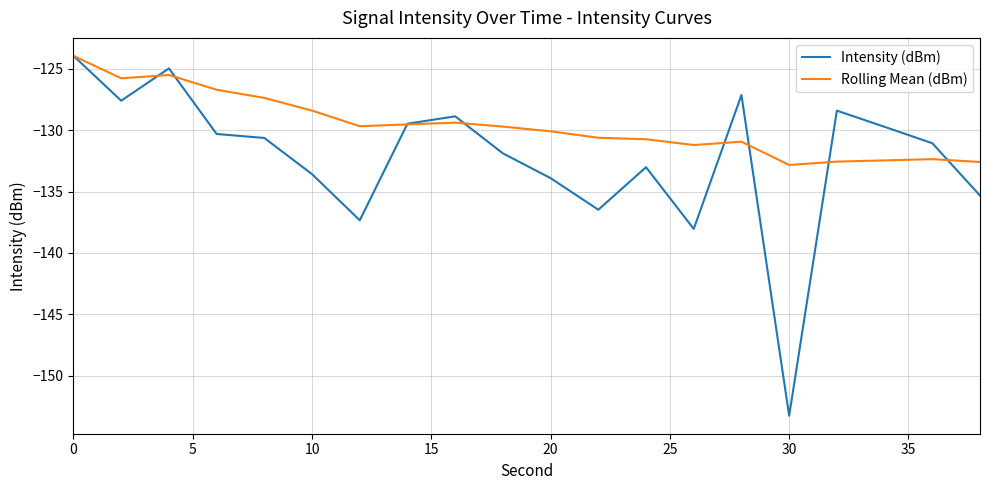

List the series in order of their overall mean, highest first.

Rolling Mean (dBm), Intensity (dBm)